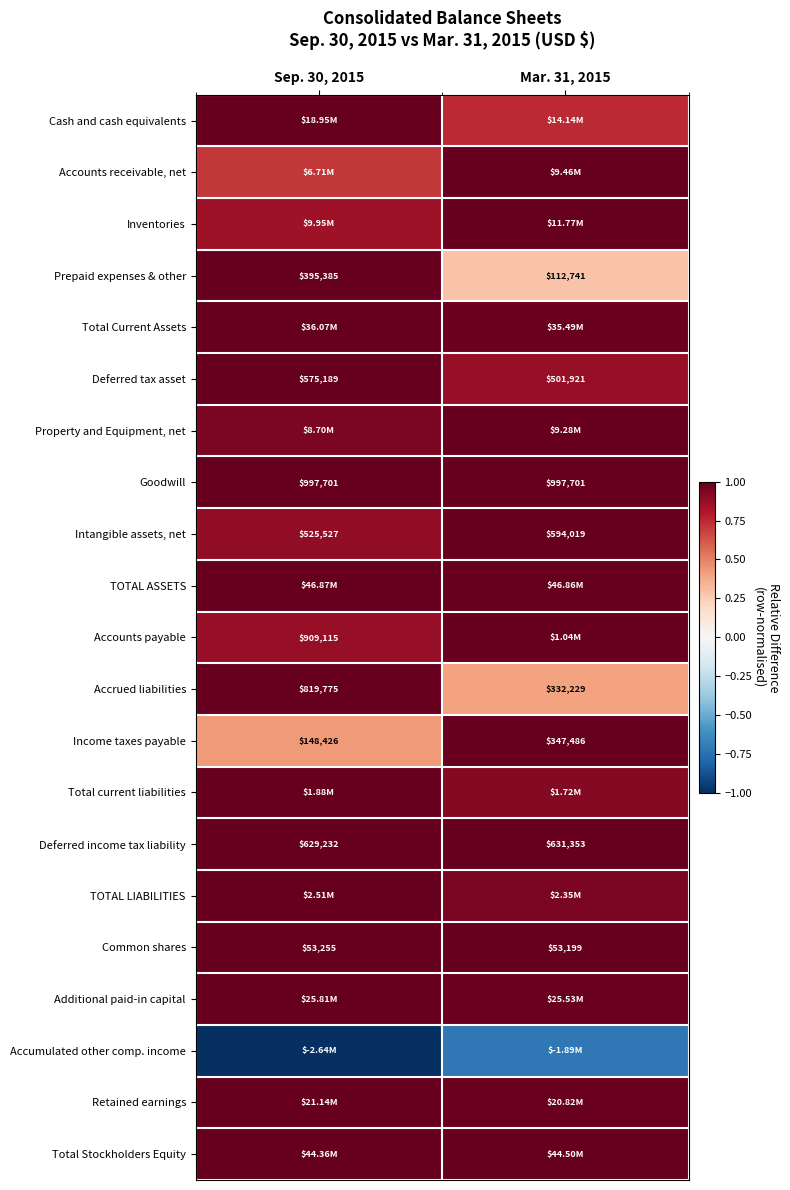

How many categories are shown in the chart?

2